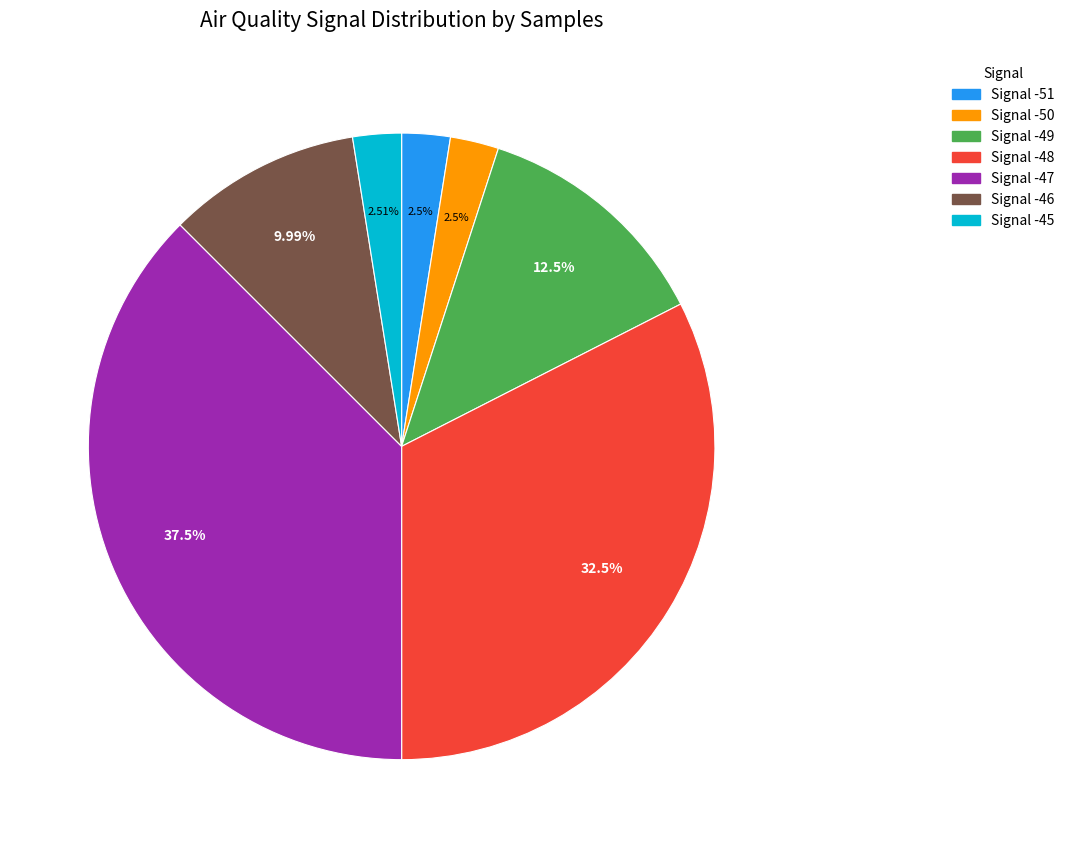

How many segments does this pie chart have?

7